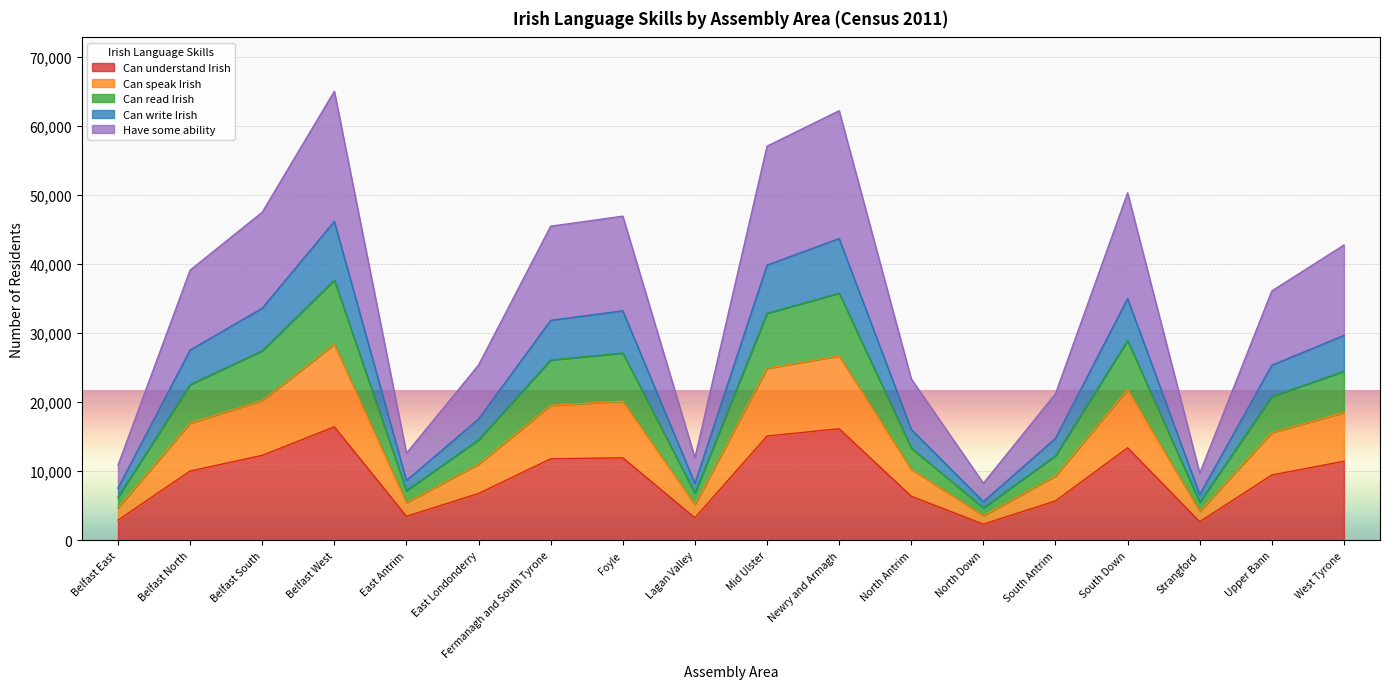

True or false: Can understand Irish has a value of 23015 at Belfast West.

False